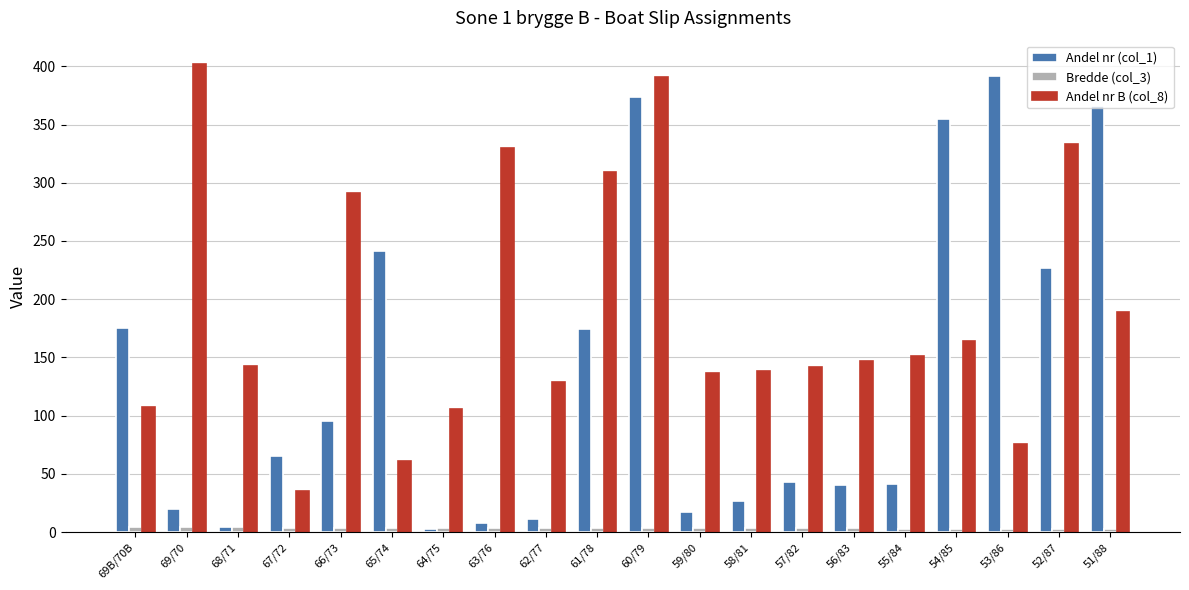

At which label does Andel nr (col_1) reach its peak?

53/86